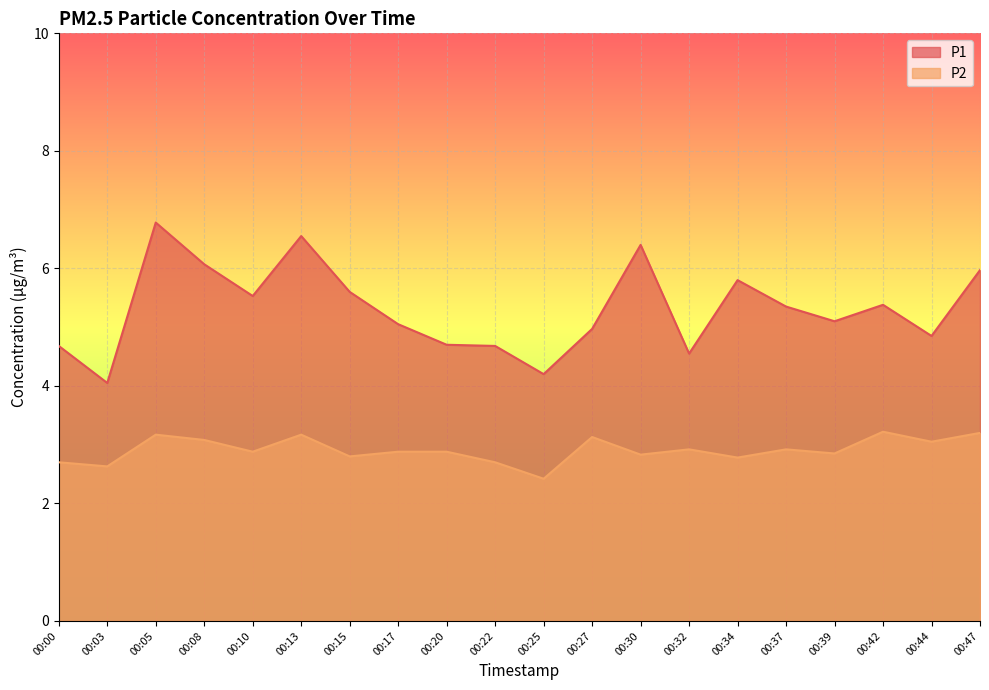

Which series has the largest total across all categories?

P1